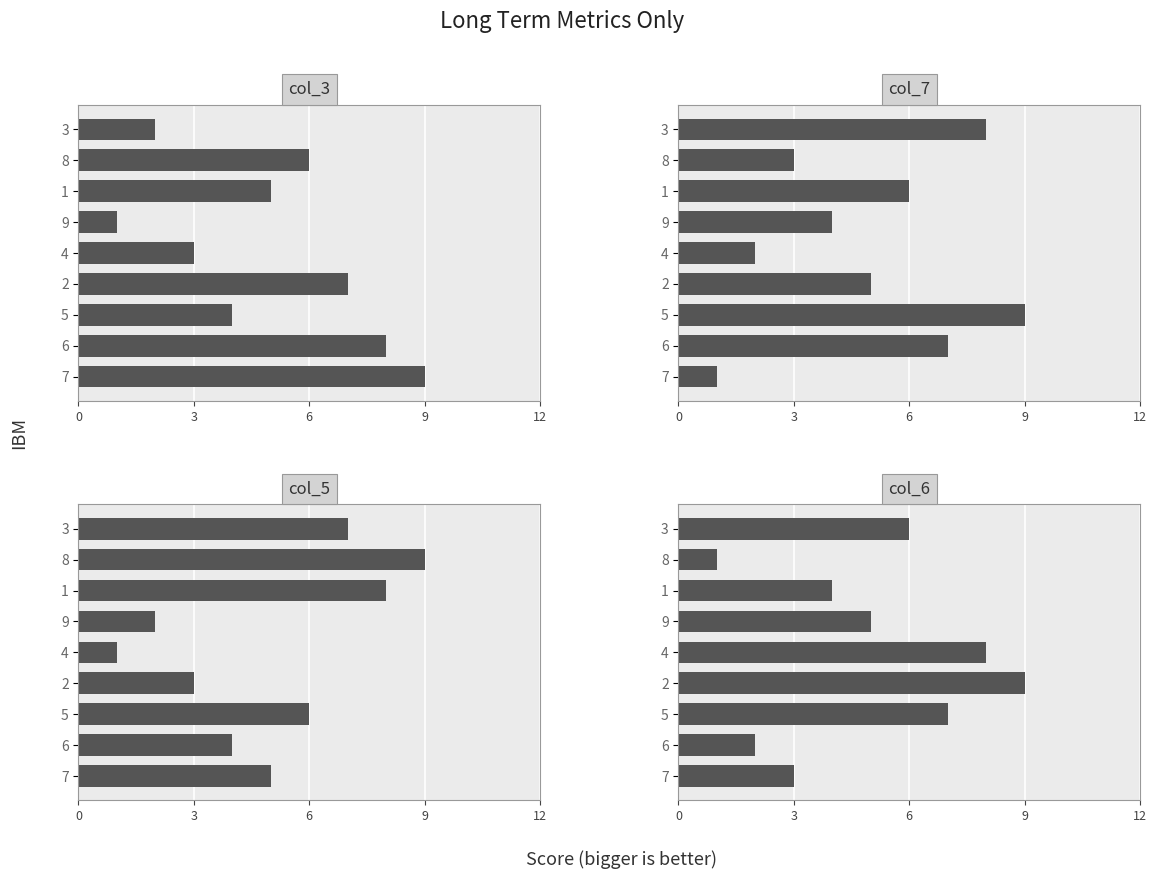

Rank the series by their maximum value, from highest to lowest.

col_3, col_7, col_5, col_6